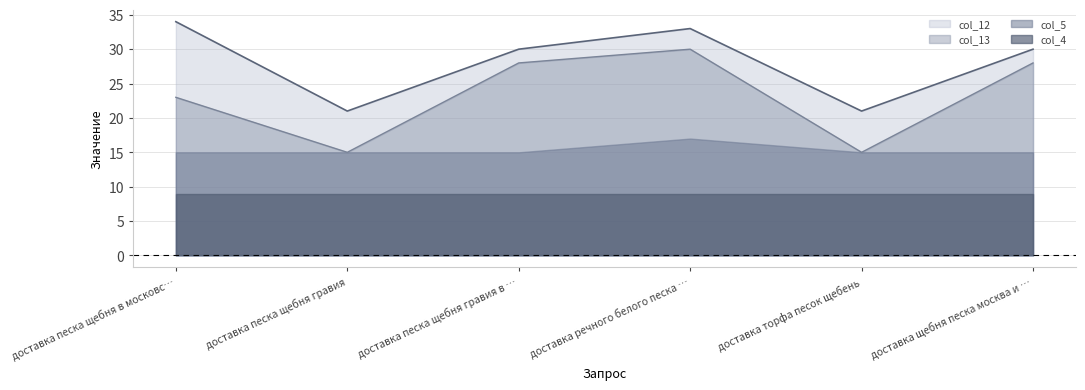

What is the difference between the col_13 values at доставка песка щебня гравия в … and доставка песка щебня в московс…?

5